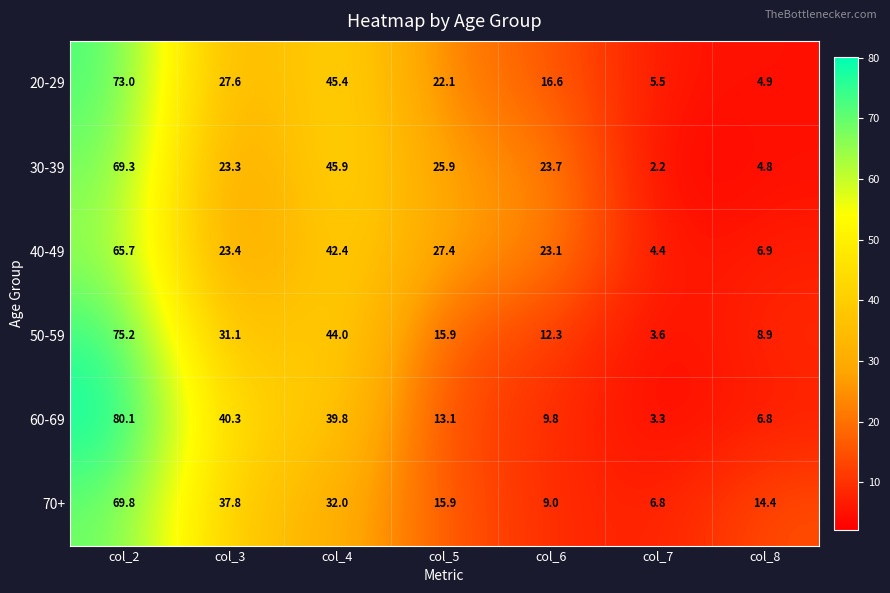

At col_2, list the series in order from smallest to largest.

40-49, 30-39, 70+, 20-29, 50-59, 60-69